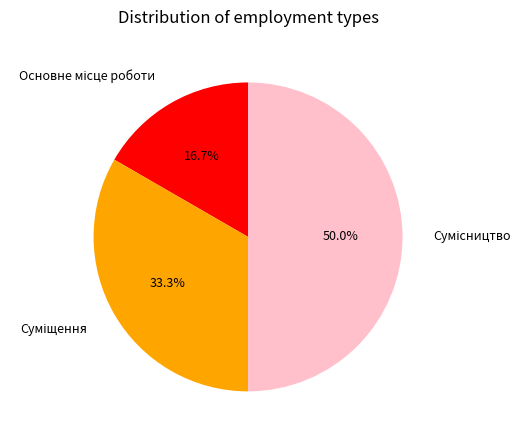

How many slices are in this pie chart?

3